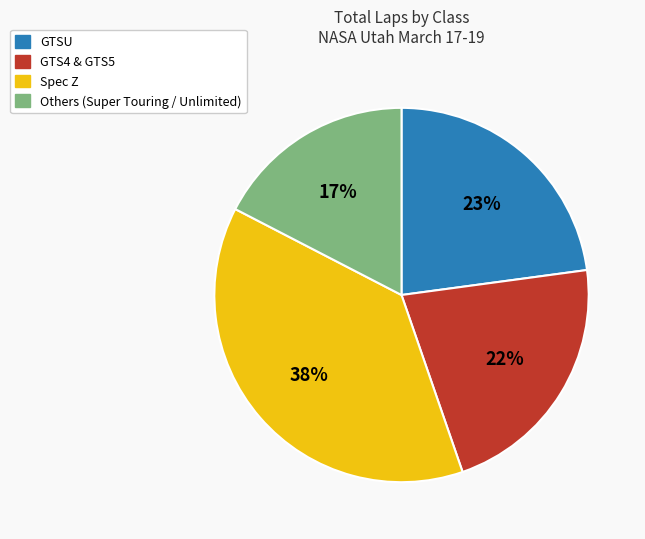

Is there any slice that represents more than half of the pie?

No